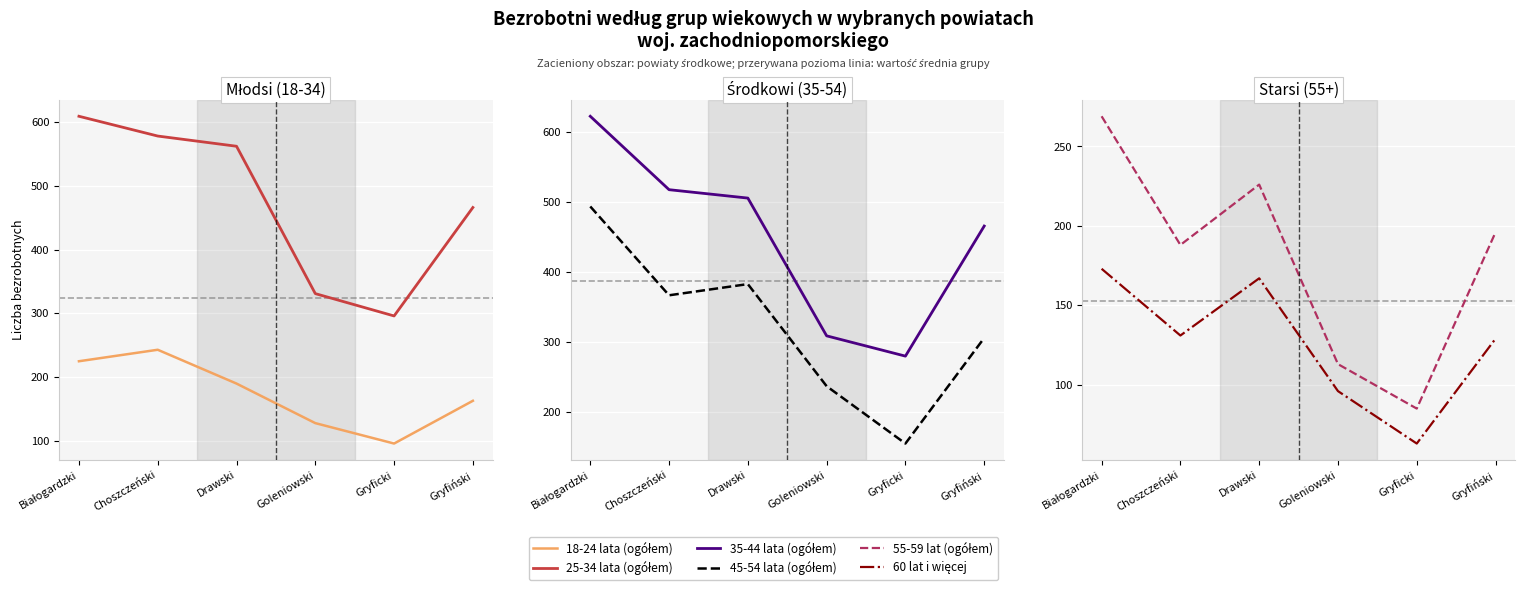

List the series in order of their peak value, lowest first.

60 lat i więcej, 18-24 lata (ogółem), 55-59 lat (ogółem), 45-54 lata (ogółem), 25-34 lata (ogółem), 35-44 lata (ogółem)